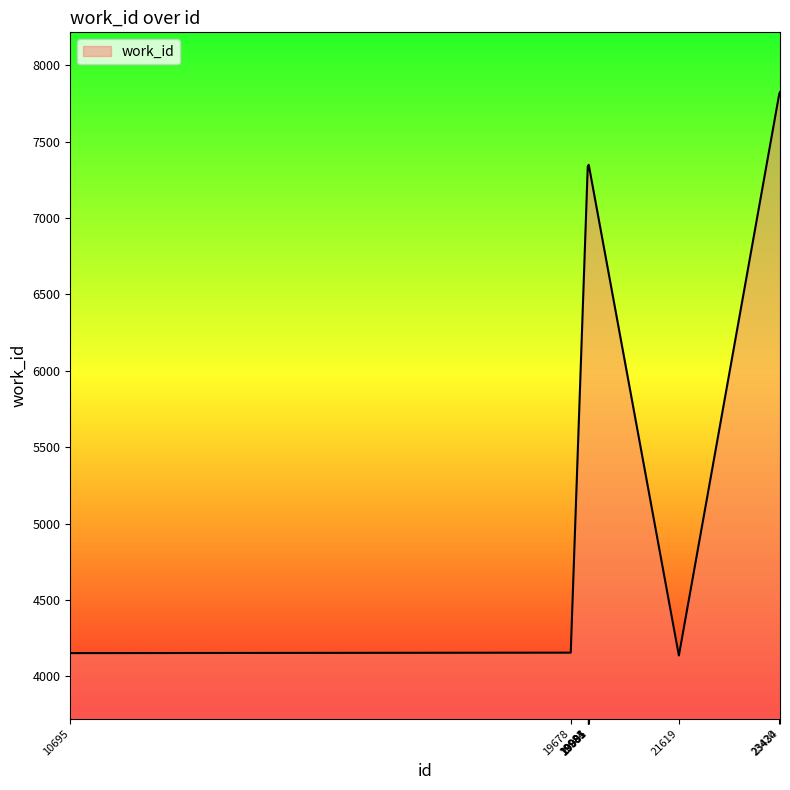

What is the smallest value displayed?

4136